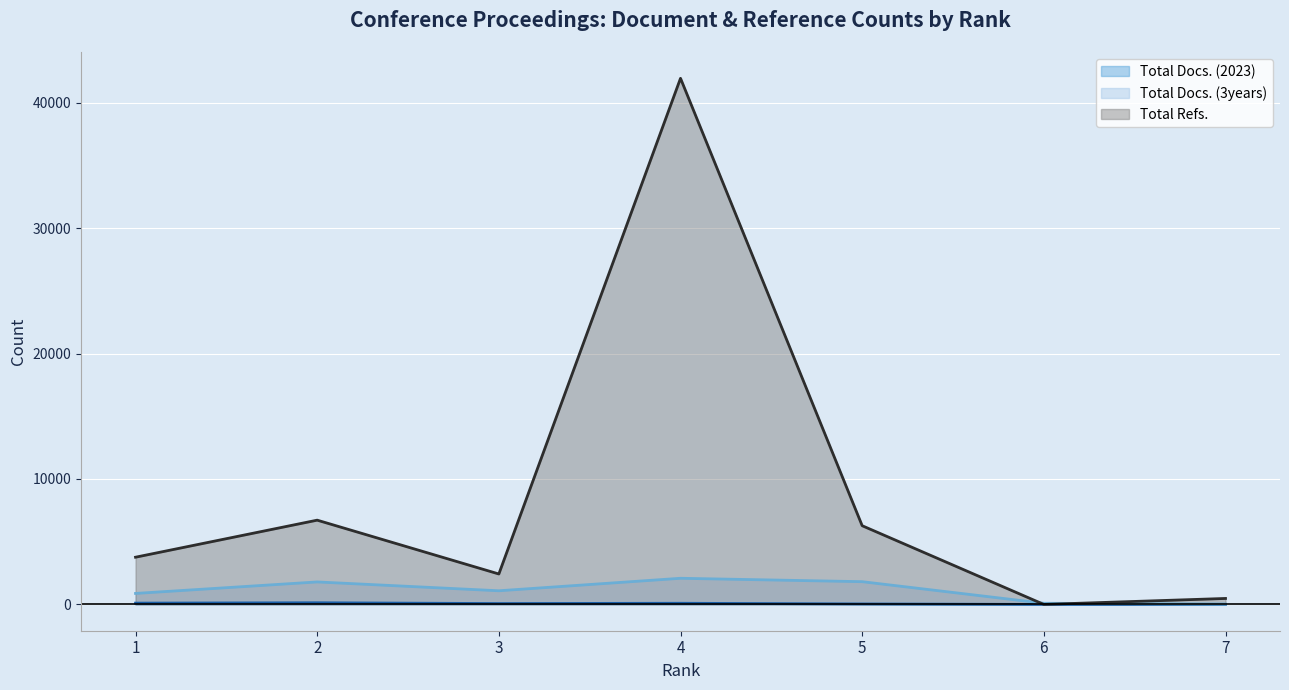

How many lines are shown in the chart?

3